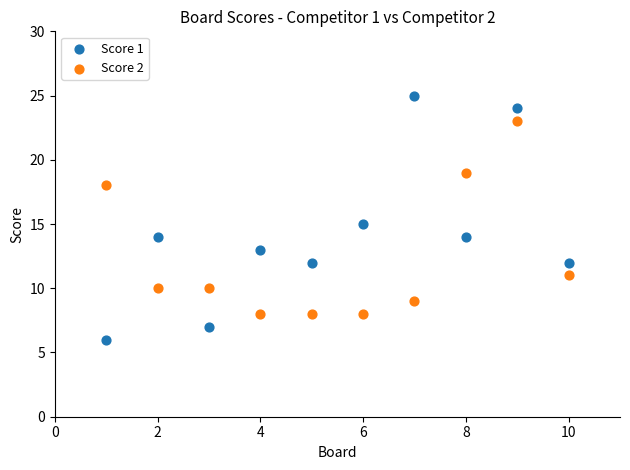

Which series contains the lowest Y value?

Score 1